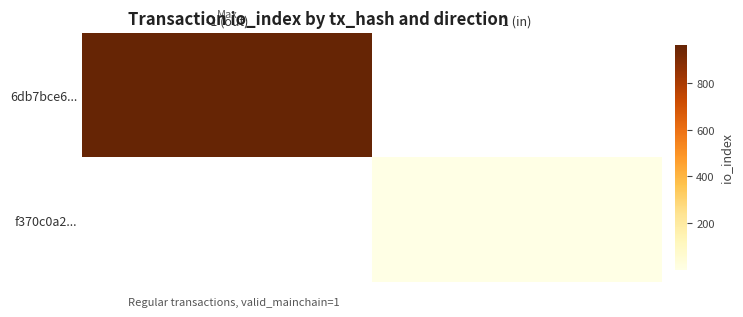

The value of 6db7bce6... at -1 (out) is 962.0. True or false?

True